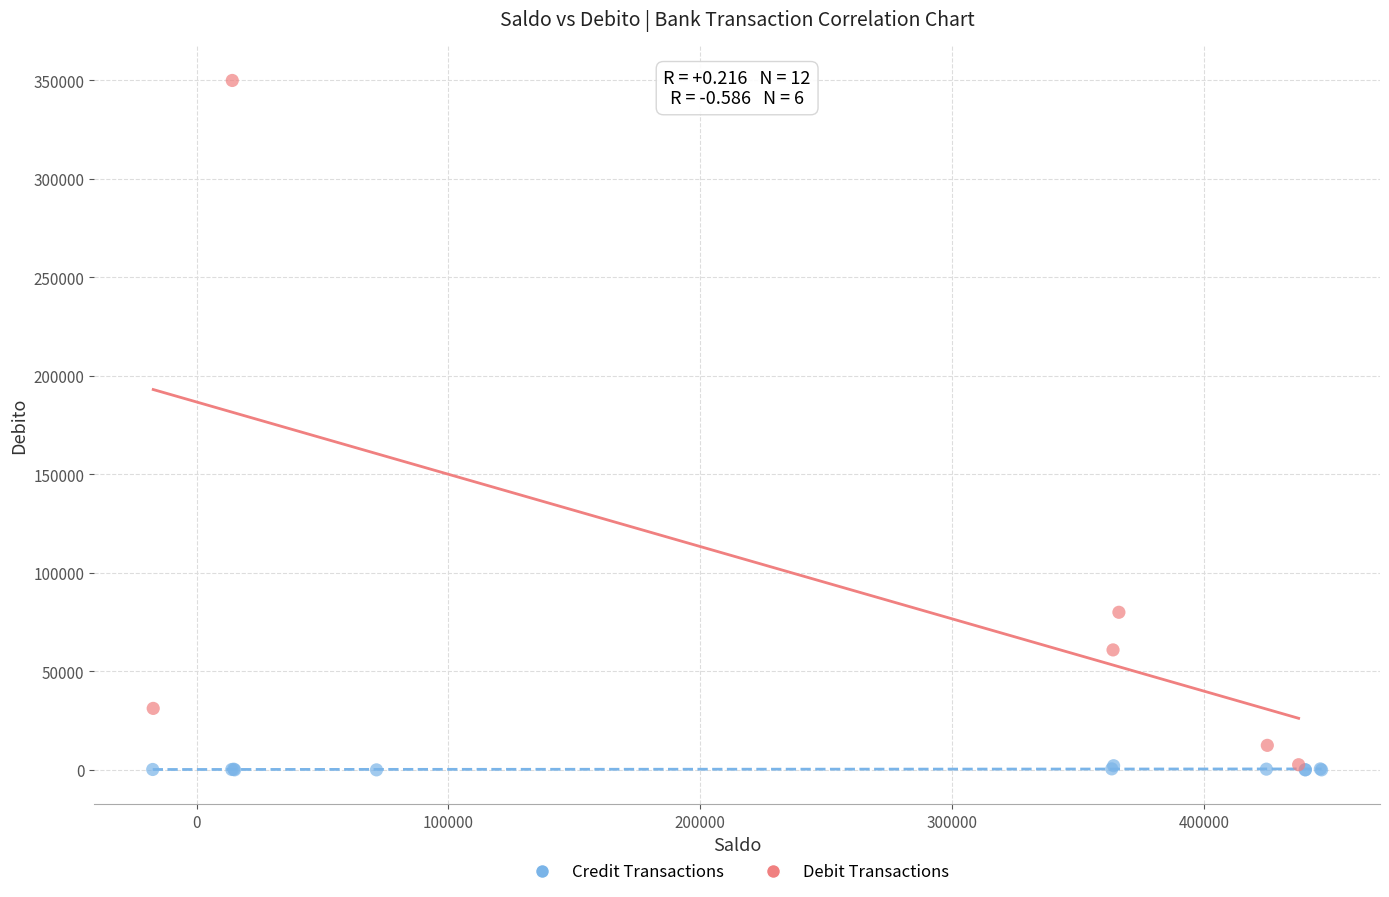

Which series contains the highest Y value?

Debit Transactions